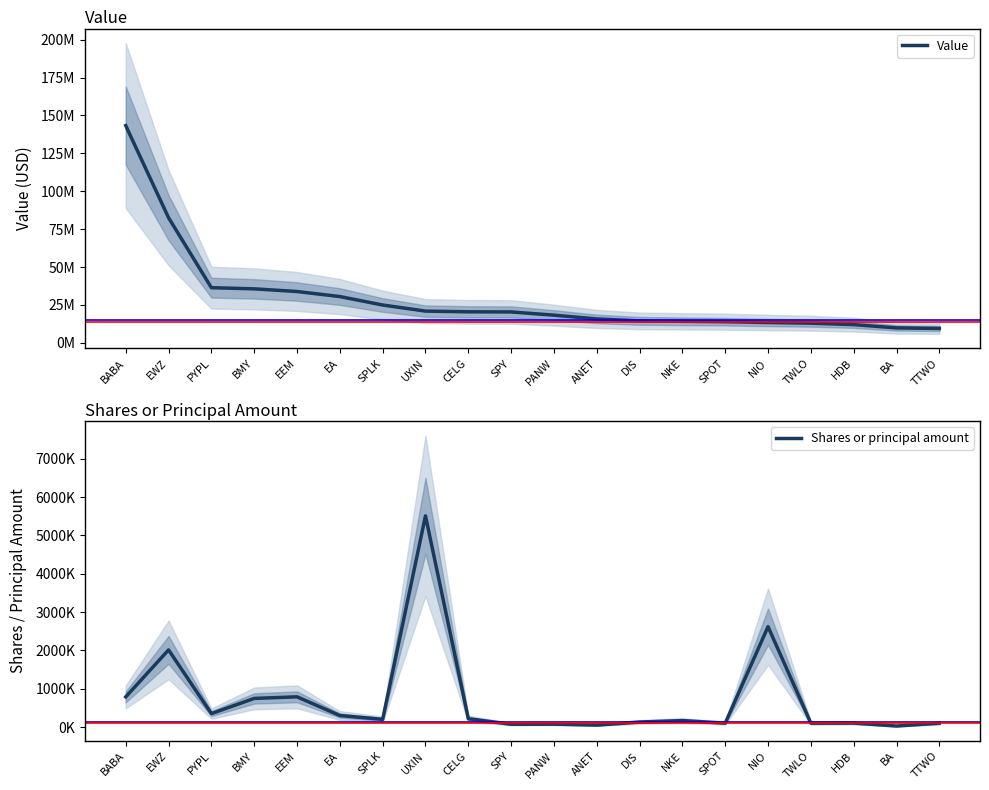

How many values in the Shares or principal amount series are below 200000?

10